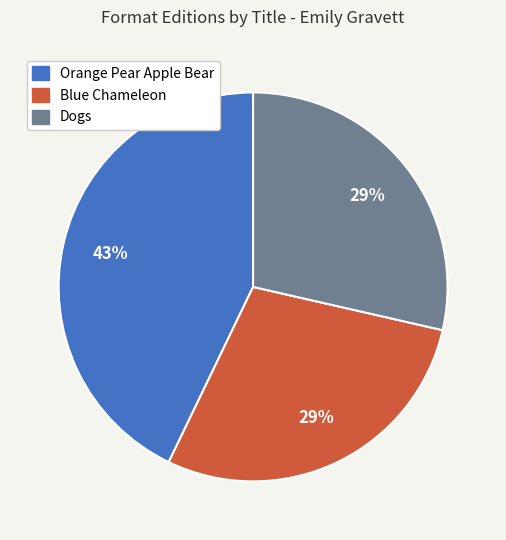

To the nearest percent, what is the difference between the largest and smallest slice percentages?

14%